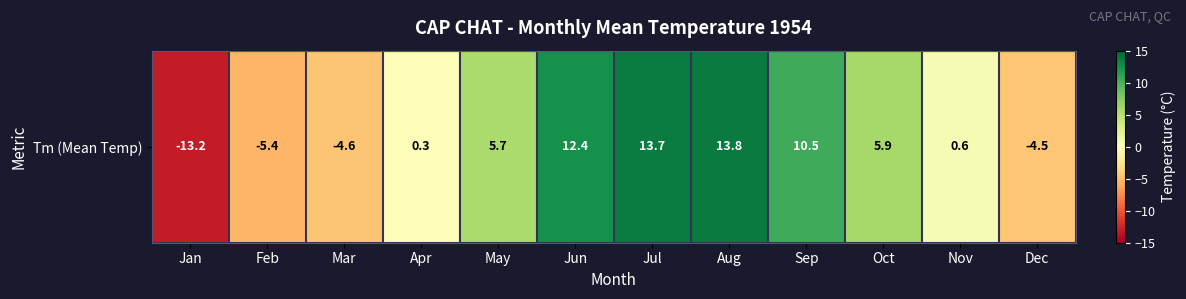

How many negative values are there?

4